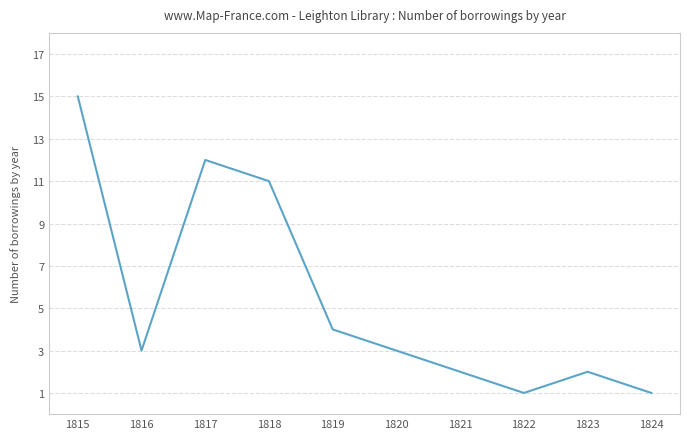

How many distinct data groups are displayed?

1